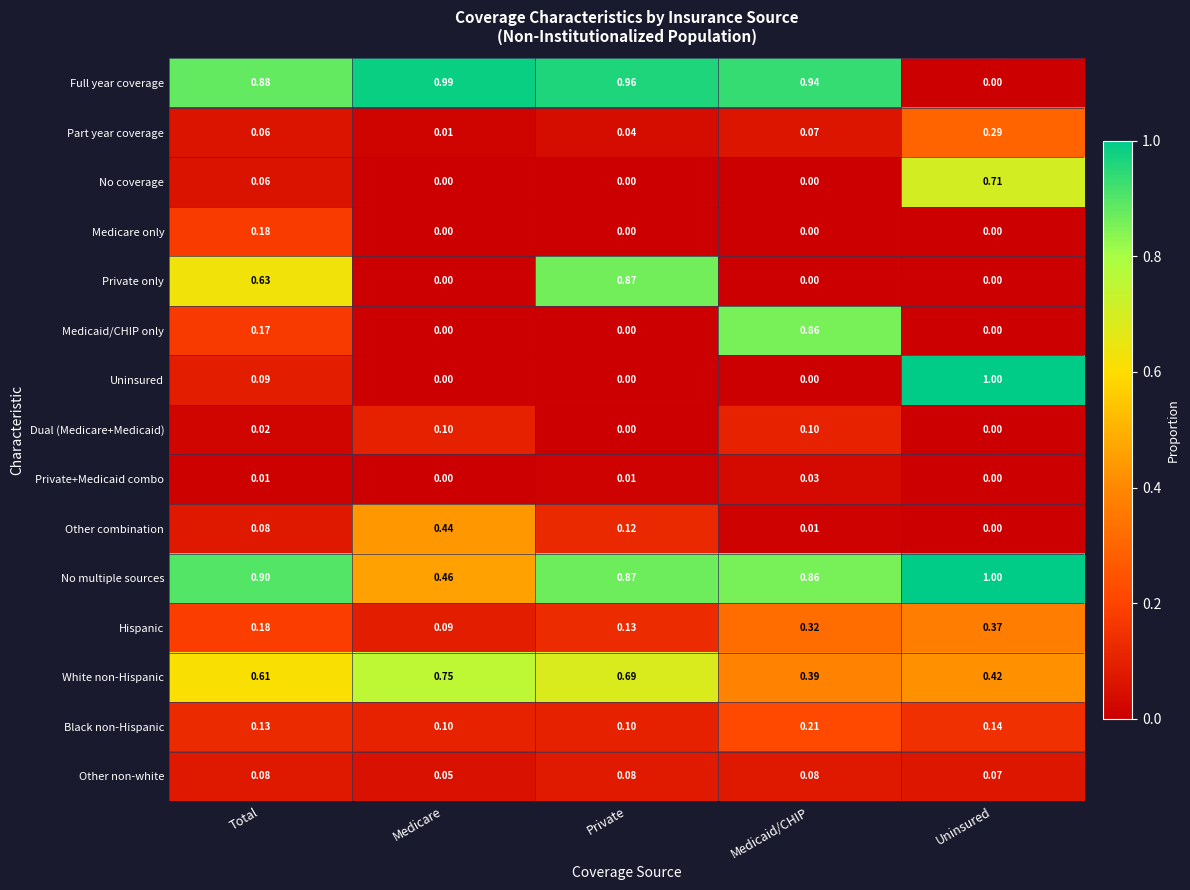

Rank the categories by Hispanic value from highest to lowest.

Uninsured, Medicaid/CHIP, Total, Private, Medicare